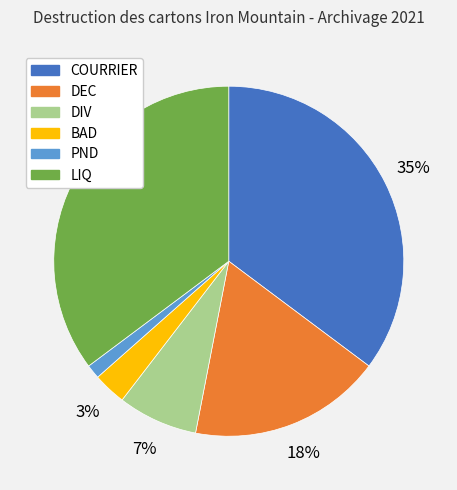

Which slice is the smallest?

PND